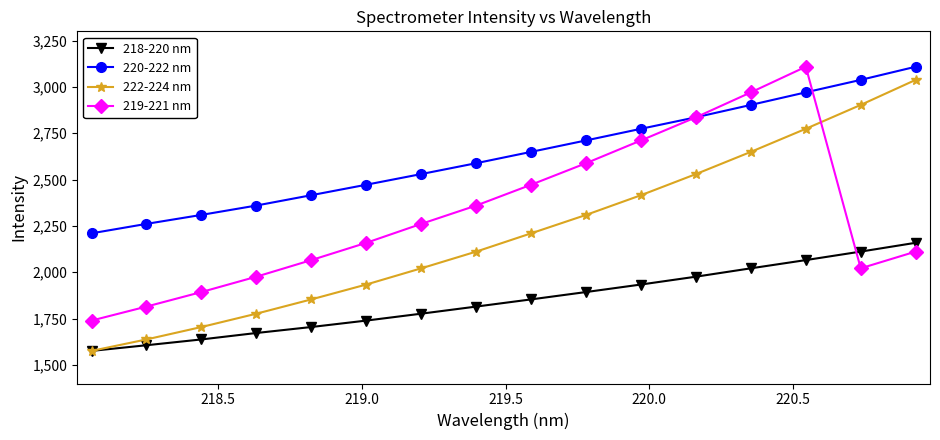

Which series has the largest total across all categories?

220-222 nm